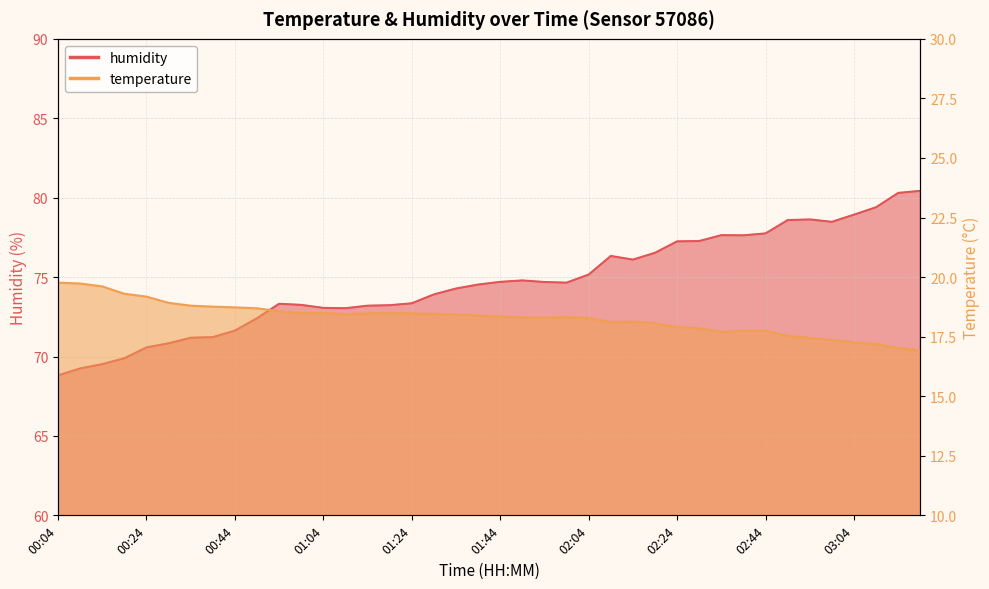

How many data points in humidity are above 74?

22